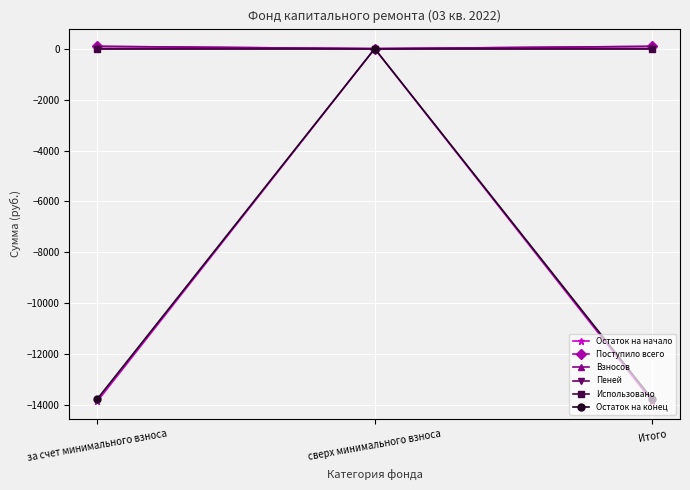

What is the lowest value of the Остаток на конец series?

-13768.9